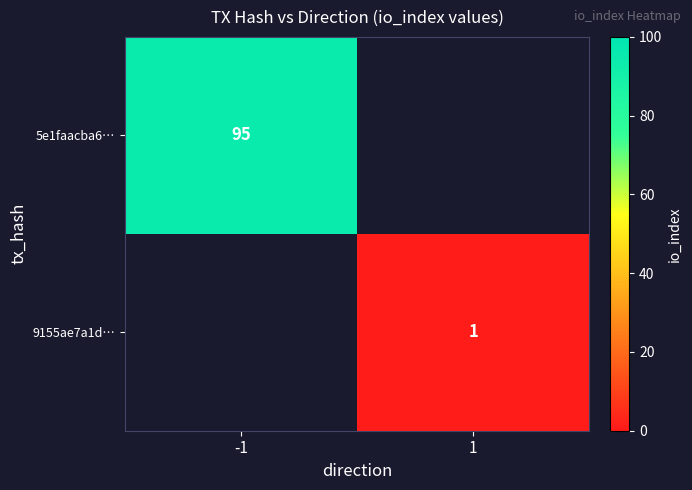

The 5e1faacba6… series shows 95 at -1. True or false?

True